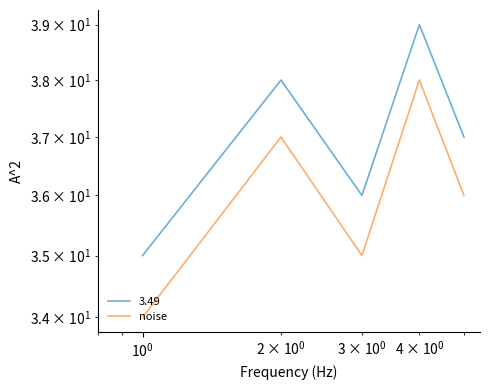

How many points are lower than both their immediate neighbors (excluding endpoints)?

1